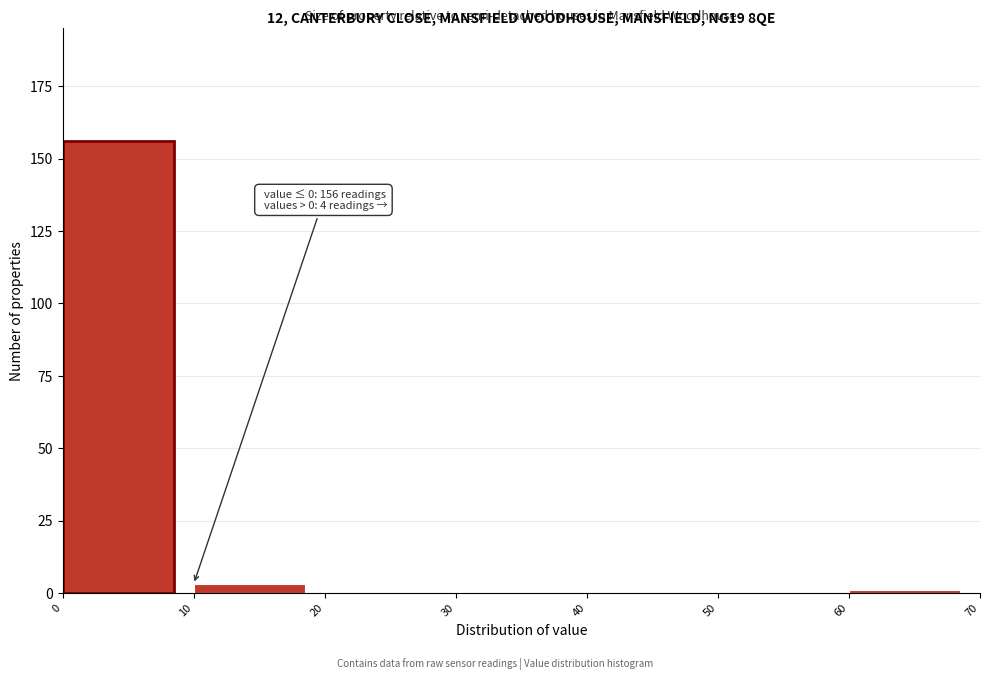

Over which range of the x-axis is the bar tallest?

0 to 10